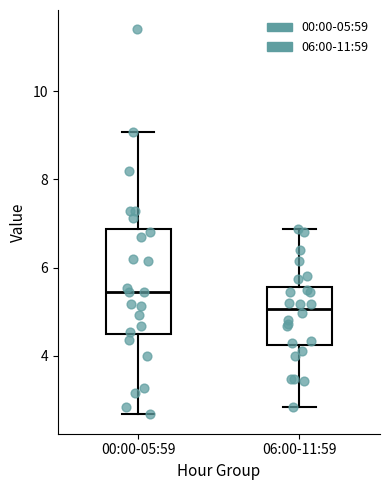

Which box has the lowest median line?

06:00-11:59